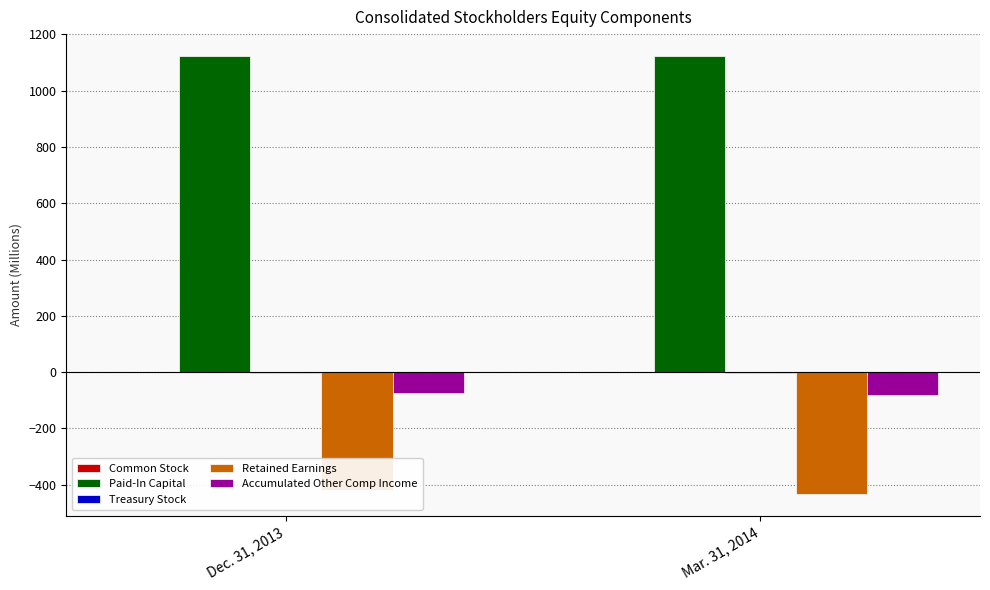

What is the spread (max minus min) of values at Dec. 31, 2013?

1539.5